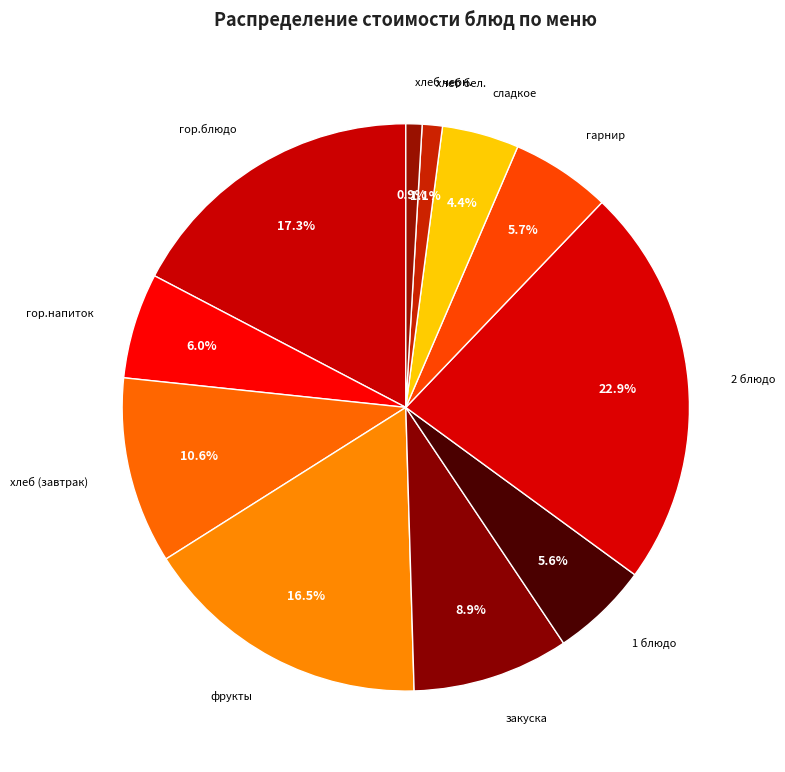

How many segments does this pie chart have?

11